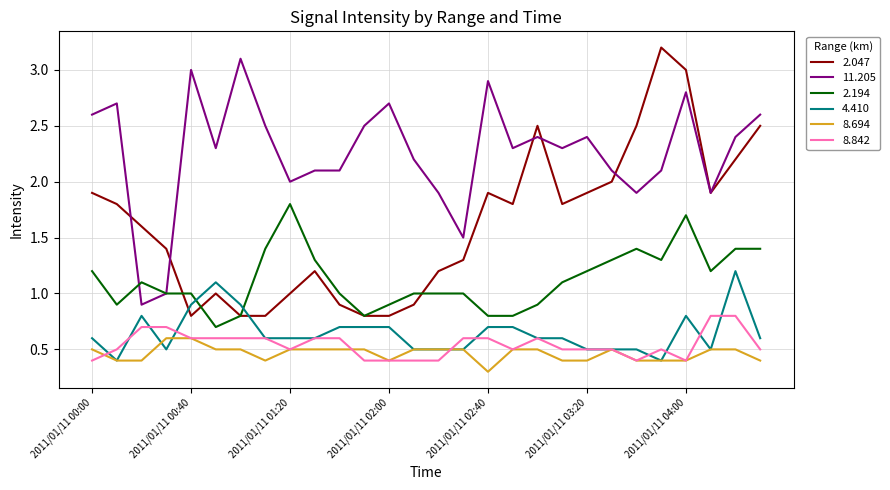

Reading left to right, transcribe all the data shown in this chart.

2.047: 1.9	1.8	1.6	1.4	0.8	1.0	0.8	0.8	1.0	1.2	0.9	0.8	0.8	0.9	1.2	1.3	1.9	1.8	2.5	1.8	1.9	2.0	2.5	3.2	3.0	1.9	2.2	2.5
11.205: 2.6	2.7	0.9	1.0	3.0	2.3	3.1	2.5	2.0	2.1	2.1	2.5	2.7	2.2	1.9	1.5	2.9	2.3	2.4	2.3	2.4	2.1	1.9	2.1	2.8	1.9	2.4	2.6
2.194: 1.2	0.9	1.1	1.0	1.0	0.7	0.8	1.4	1.8	1.3	1.0	0.8	0.9	1.0	1.0	1.0	0.8	0.8	0.9	1.1	1.2	1.3	1.4	1.3	1.7	1.2	1.4	1.4
4.410: 0.6	0.4	0.8	0.5	0.9	1.1	0.9	0.6	0.6	0.6	0.7	0.7	0.7	0.5	0.5	0.5	0.7	0.7	0.6	0.6	0.5	0.5	0.5	0.4	0.8	0.5	1.2	0.6
8.694: 0.5	0.4	0.4	0.6	0.6	0.5	0.5	0.4	0.5	0.5	0.5	0.5	0.4	0.5	0.5	0.5	0.3	0.5	0.5	0.4	0.4	0.5	0.4	0.4	0.4	0.5	0.5	0.4
8.842: 0.4	0.5	0.7	0.7	0.6	0.6	0.6	0.6	0.5	0.6	0.6	0.4	0.4	0.4	0.4	0.6	0.6	0.5	0.6	0.5	0.5	0.5	0.4	0.5	0.4	0.8	0.8	0.5